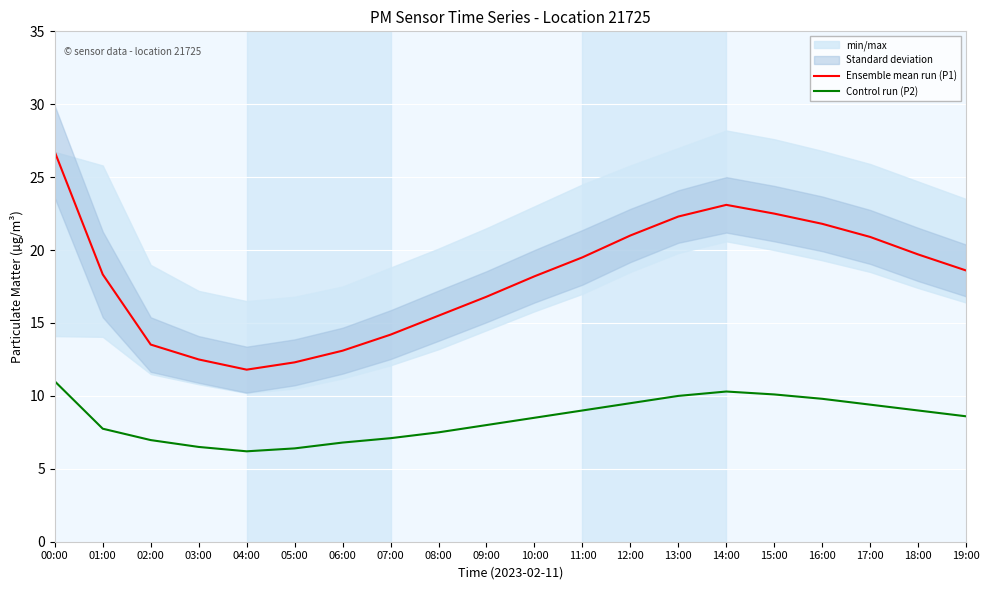

At how many categories does at least one series exceed 8?

20